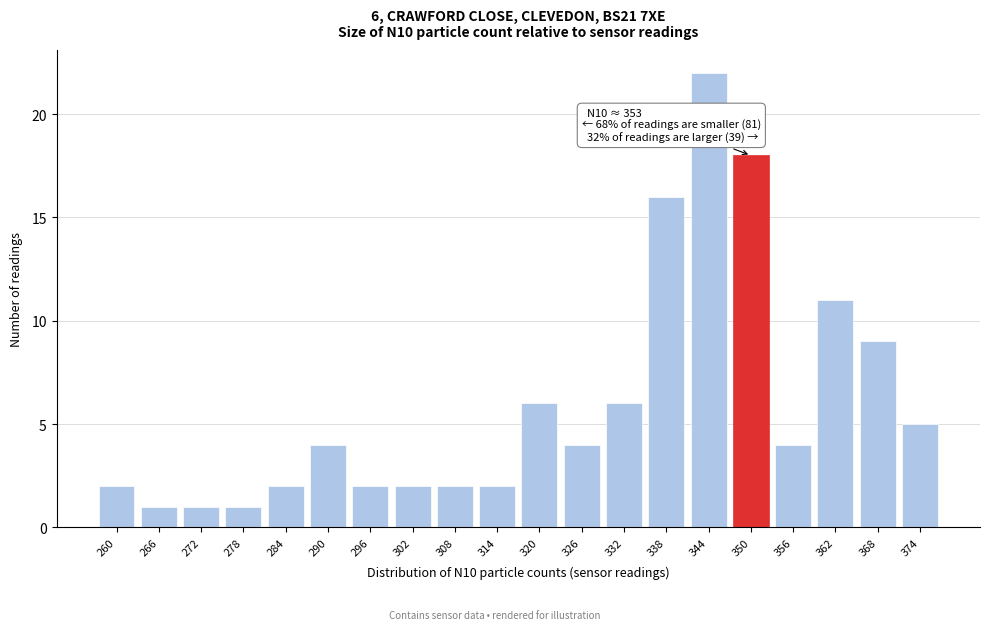

Reading left to right, what are all the values shown in this chart?

260=2	266=1	272=1	278=1	284=2	290=4	296=2	302=2	308=2	314=2	320=6	326=4	332=6	338=16	344=22	350=18	356=4	362=11	368=9	374=5